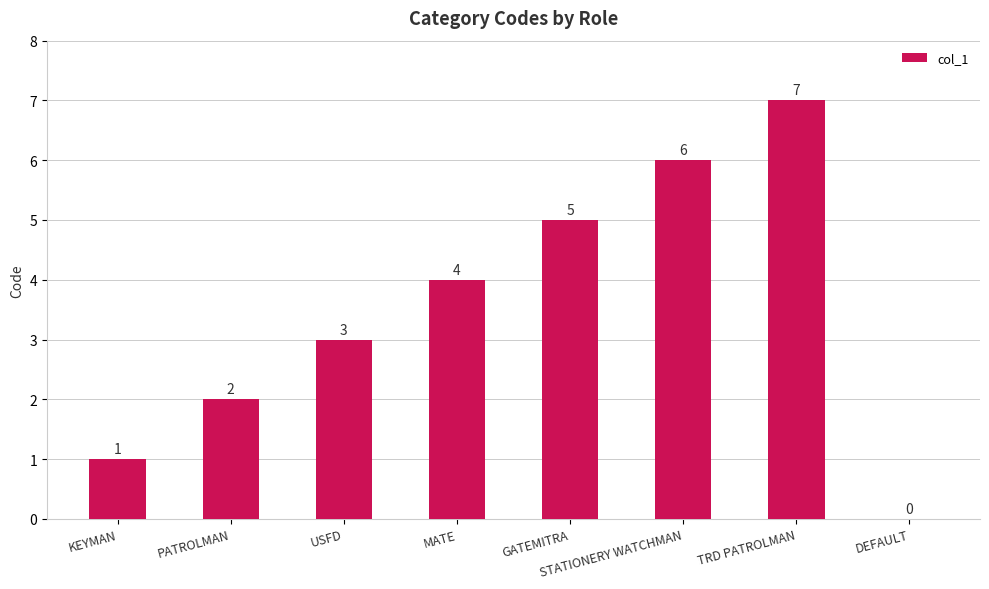

The value at PATROLMAN is 1. True or false?

False